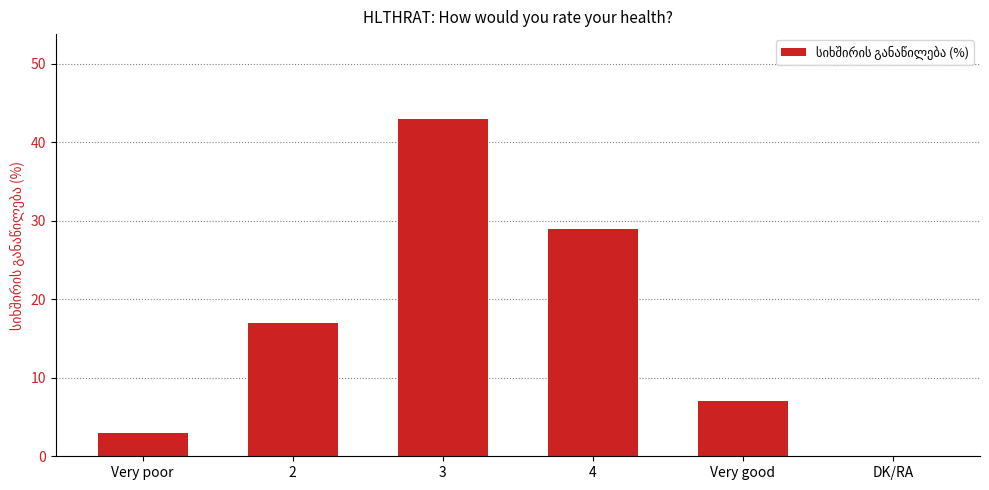

What is the difference between the values at Very poor and Very good?

4